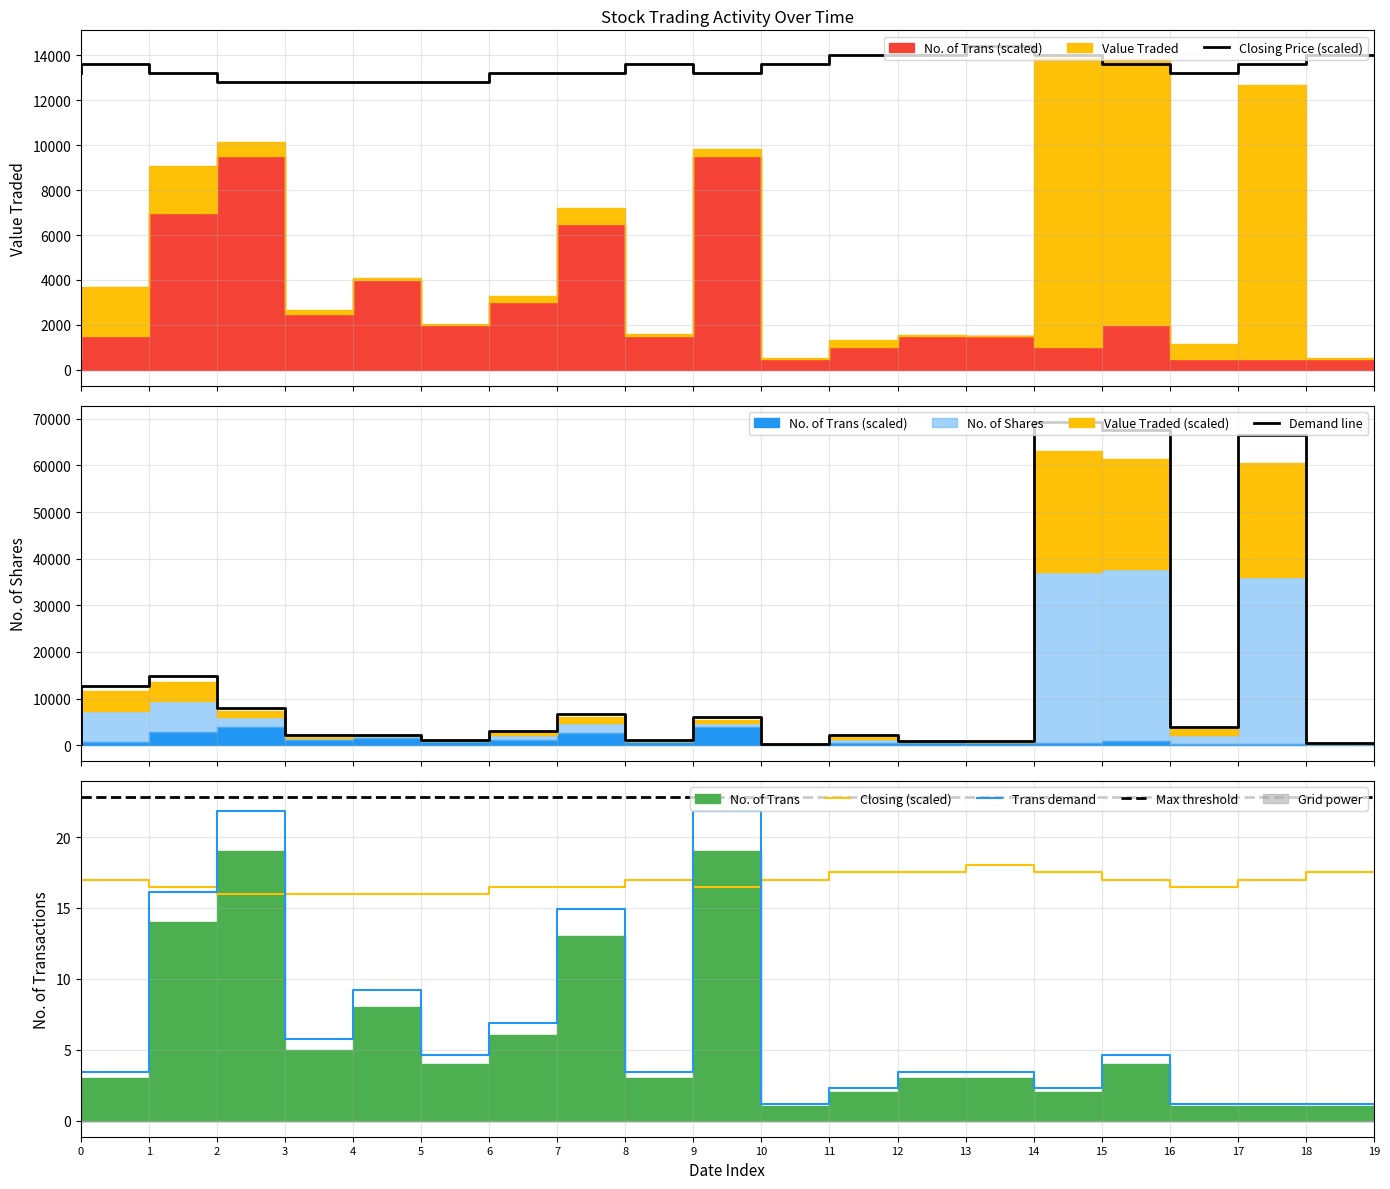

True or false: Closing (scaled) has a value of 17.5 at 15.

True